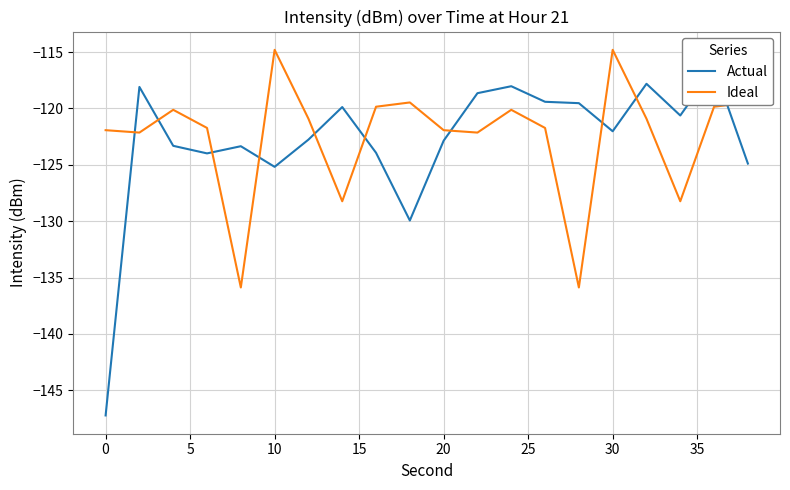

Count the number of data series in this chart.

2